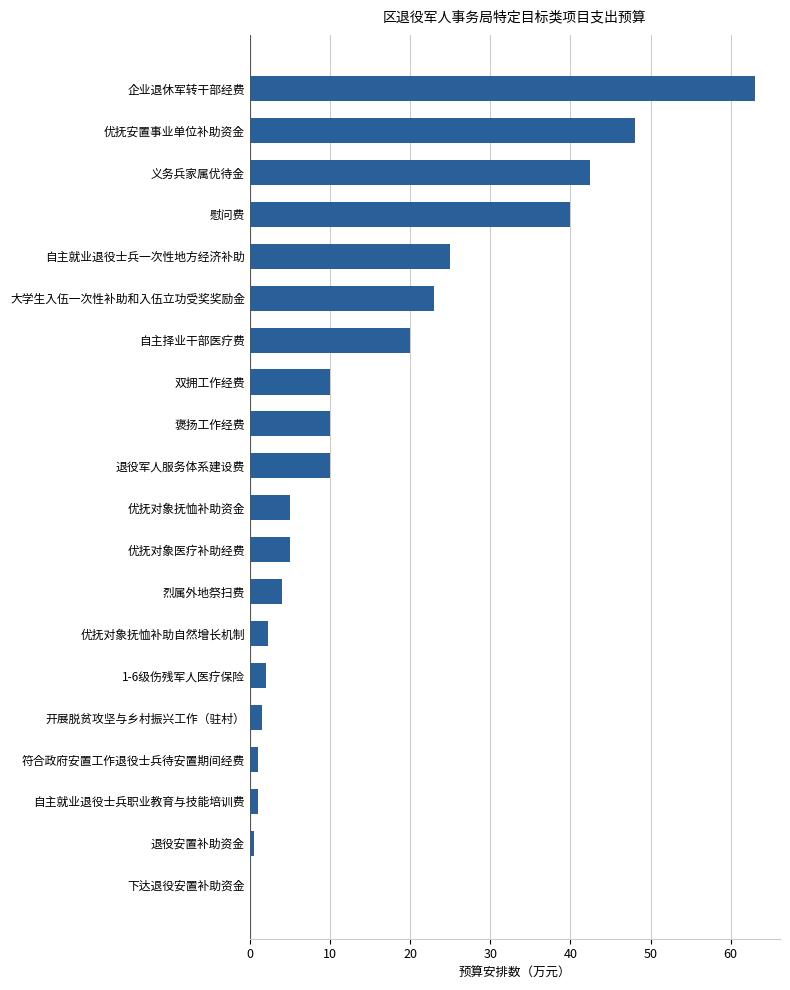

What is the maximum value shown in the chart?

63.0